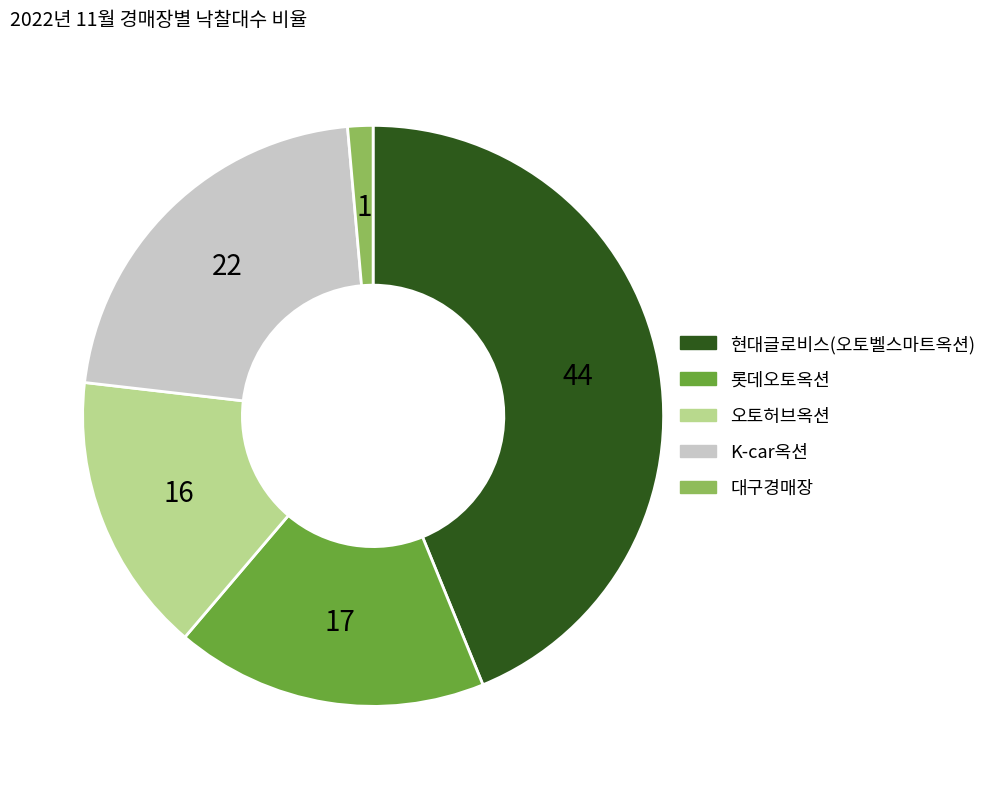

Rank the categories by value from lowest to highest.

대구경매장, 오토허브옥션, 롯데오토옥션, K-car옥션, 현대글로비스(오토벨스마트옥션)